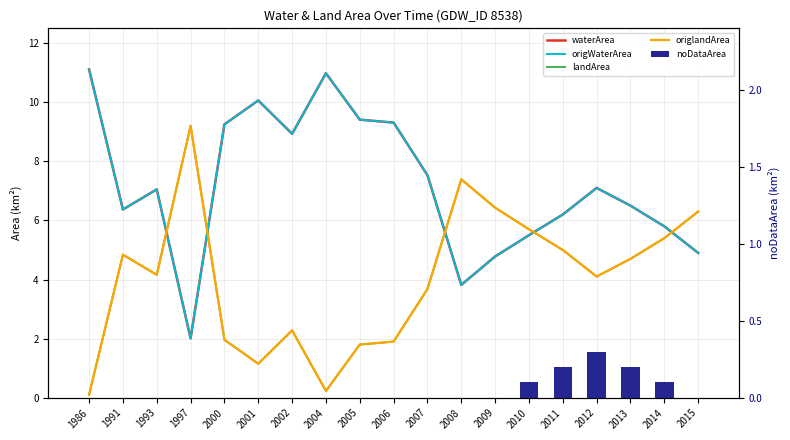

Between 2015 and 2006, which is larger?

2006